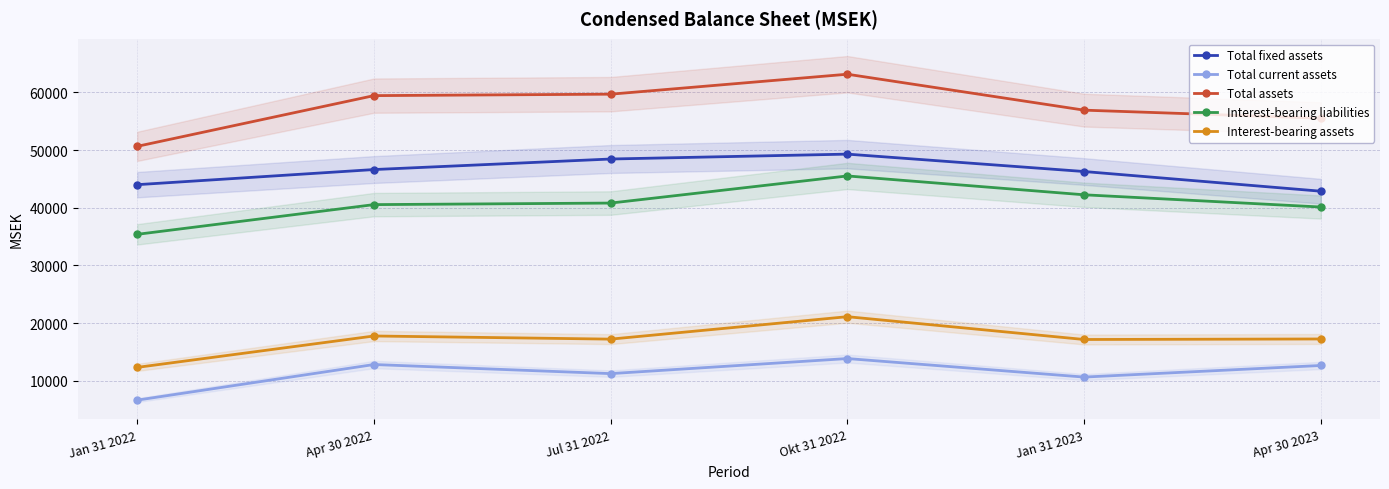

What is the label of the 1st point from the left?

Jan 31 2022